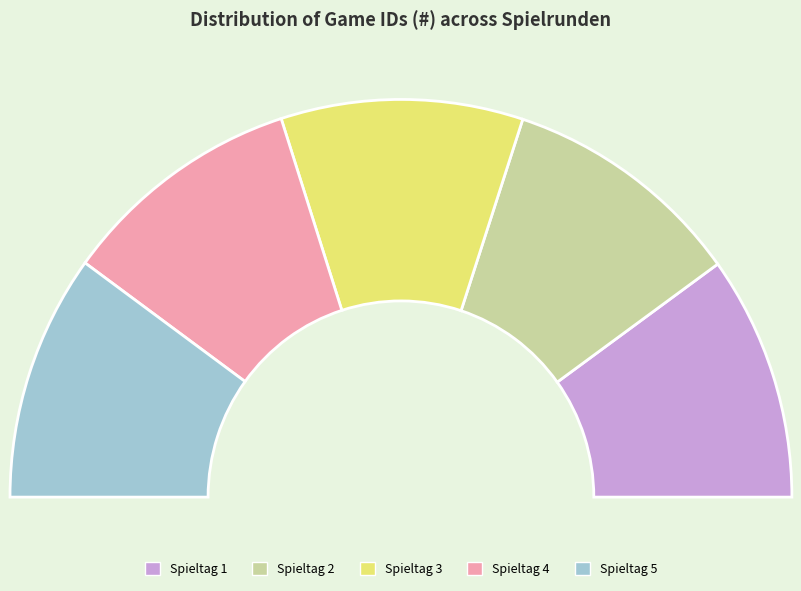

How many segments does this pie chart have?

5